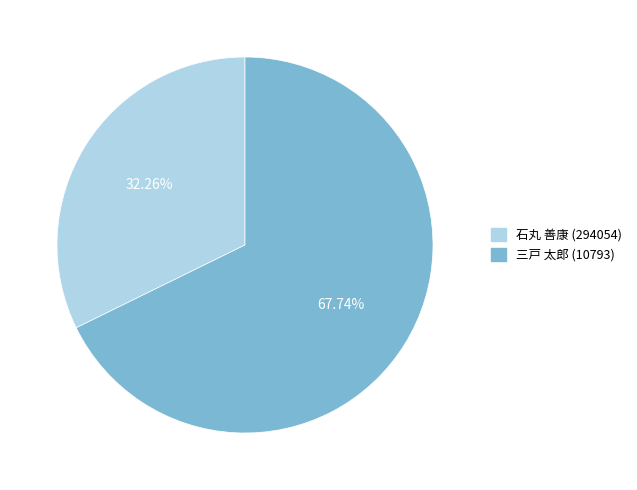

Does 三戸 太郎 (10793) account for over 50% of the chart?

Yes